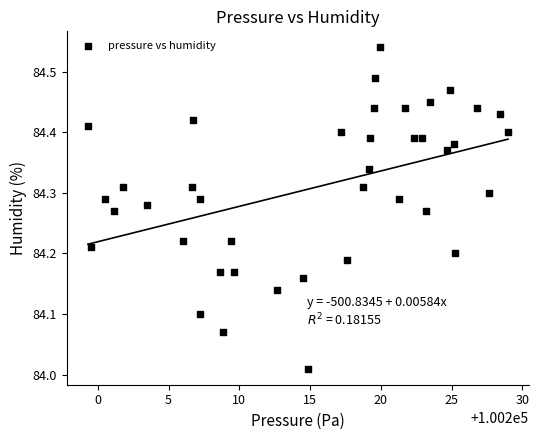

What is the range of Y values (max minus min)?

0.5